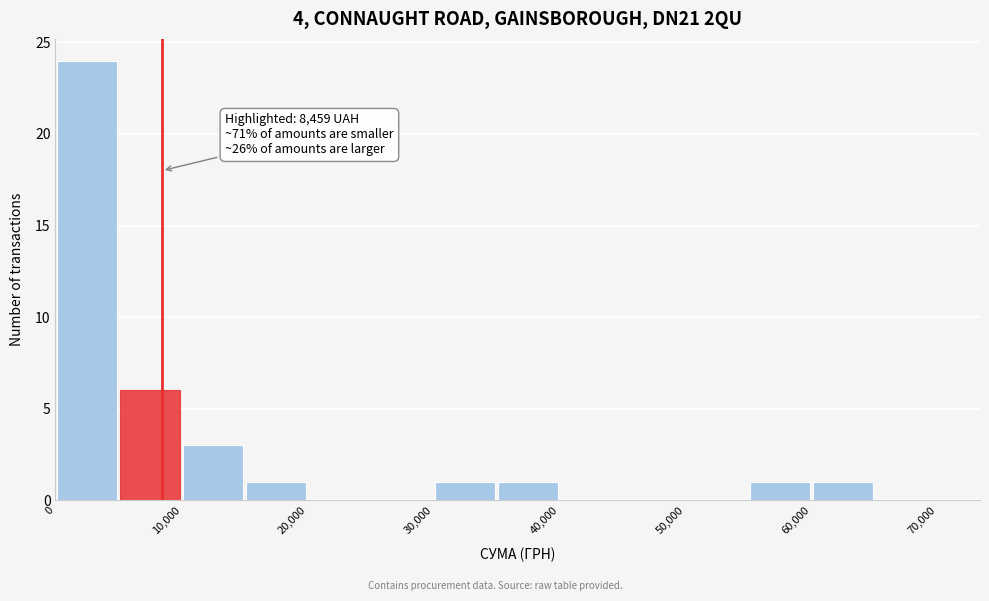

Over which range of the x-axis is the bar tallest?

0 to 5000